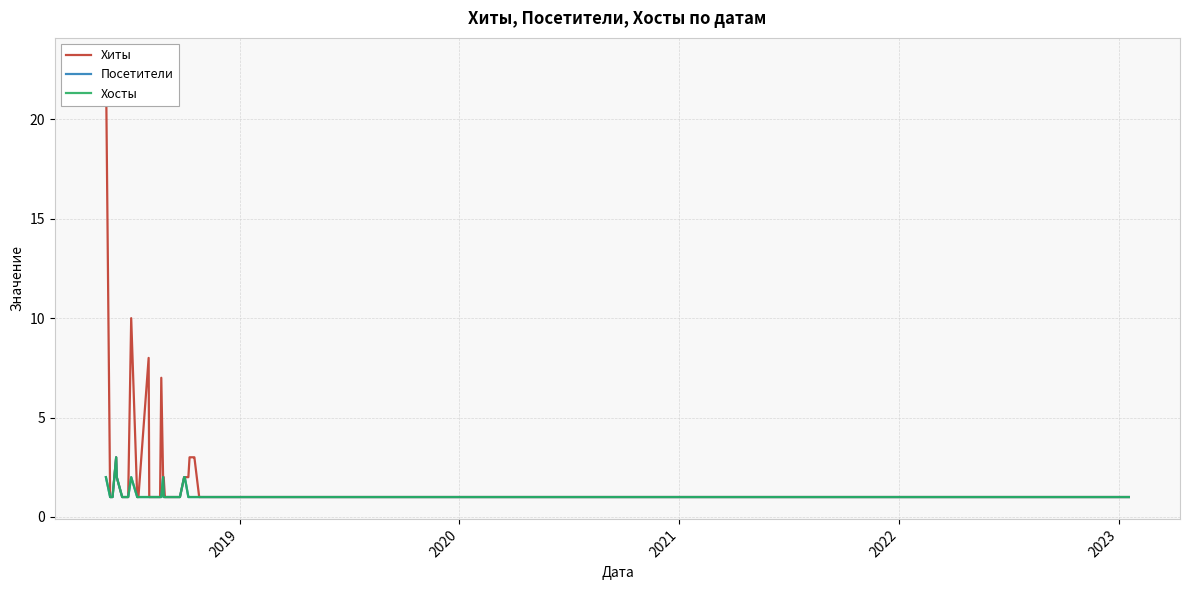

What is the difference between the maximum and second lowest values in the Посетители series?

2